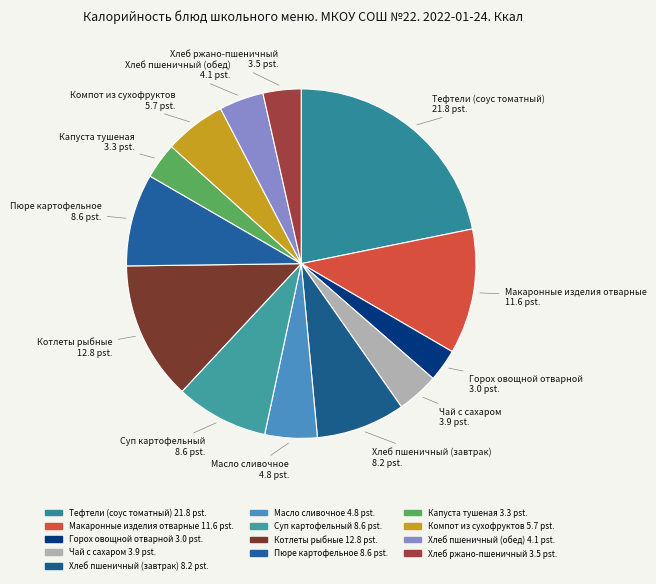

To the nearest percent, what is the average slice percentage?

8%